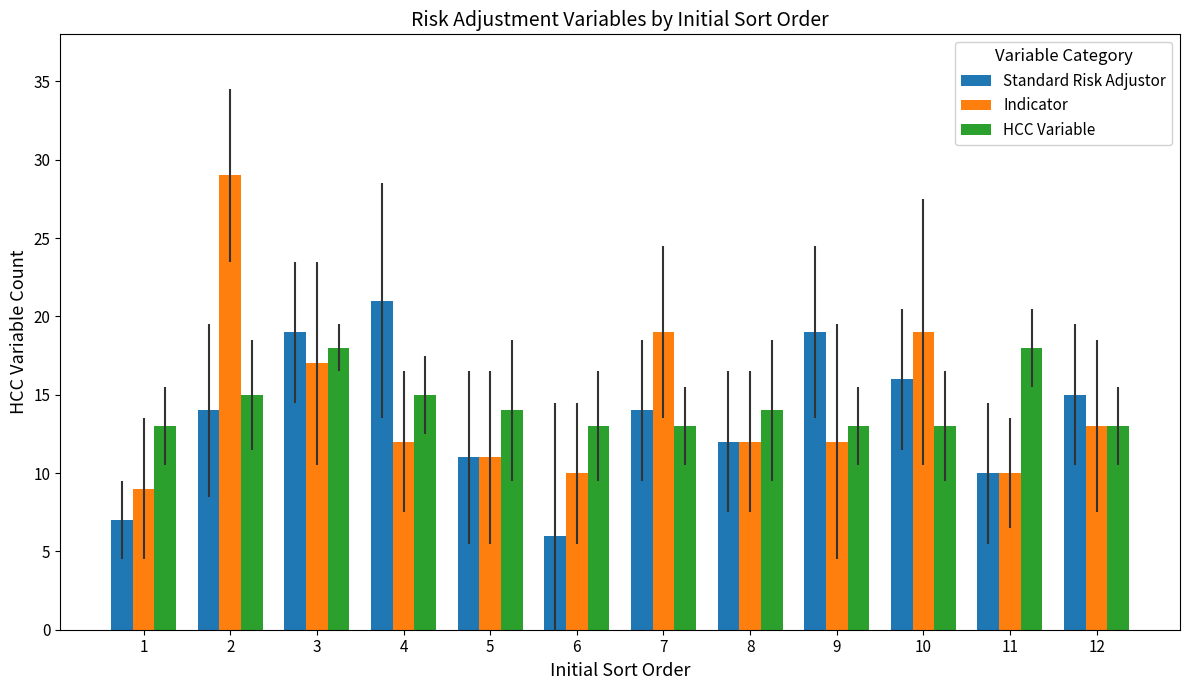

Is it true that Indicator equals 13 at 12?

True